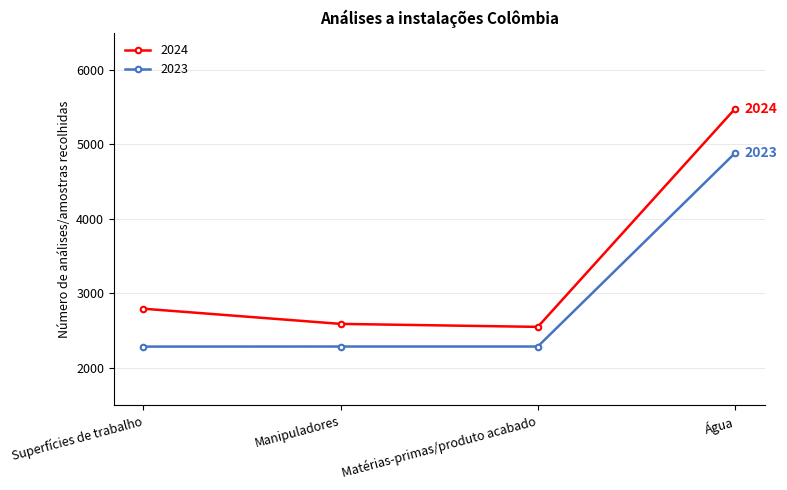

True or false: 2024 has more than 2 points higher than both neighbors.

False